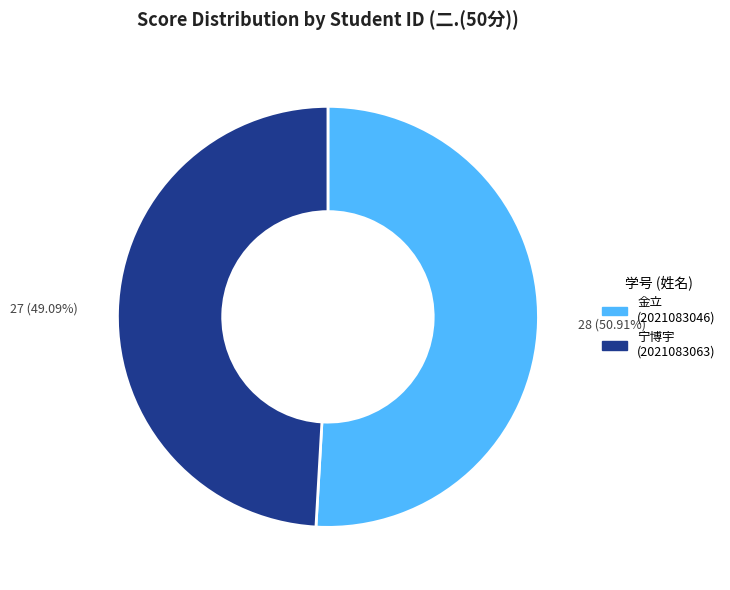

Is there a majority slice in this chart?

Yes